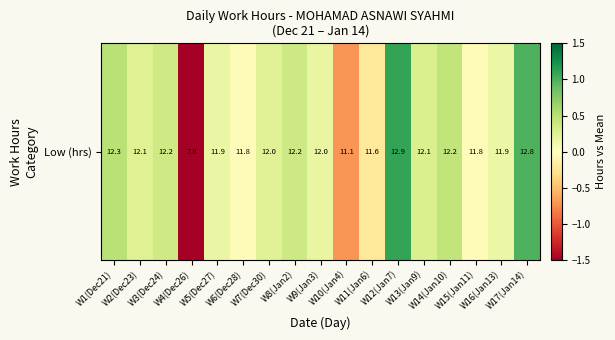

Which label corresponds to the smallest value in the chart?

W4(Dec26)